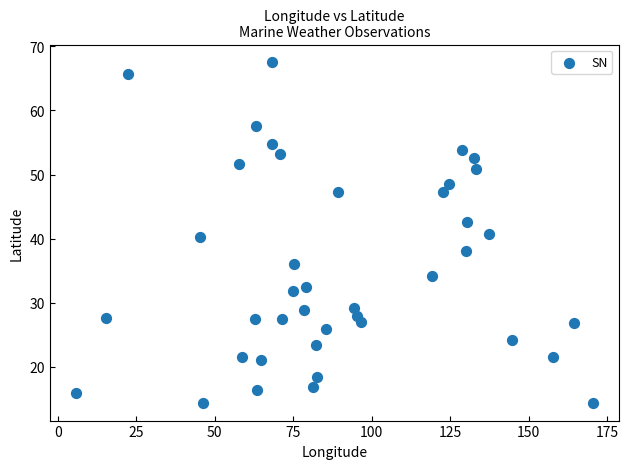

What is the range of X values (max minus min)?

164.8